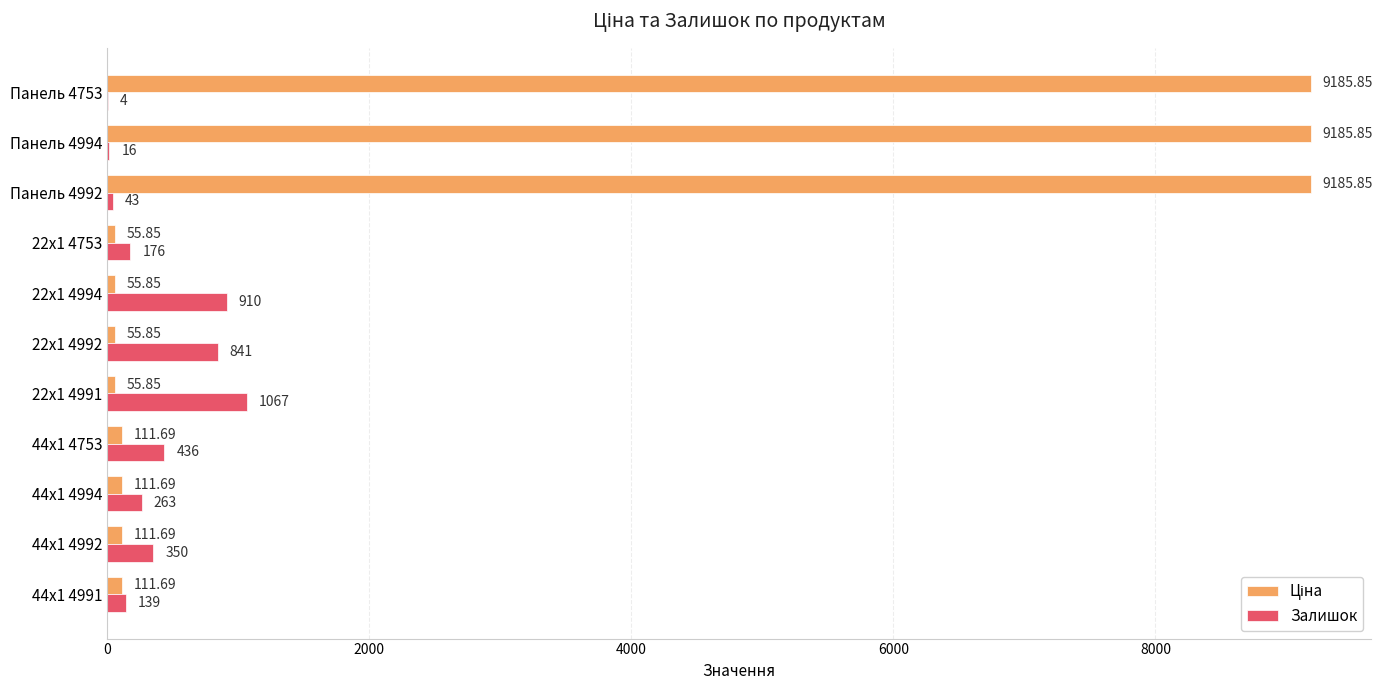

What is the sum of the Залишок values at Панель 4992 and 22x1 4992?

884.0